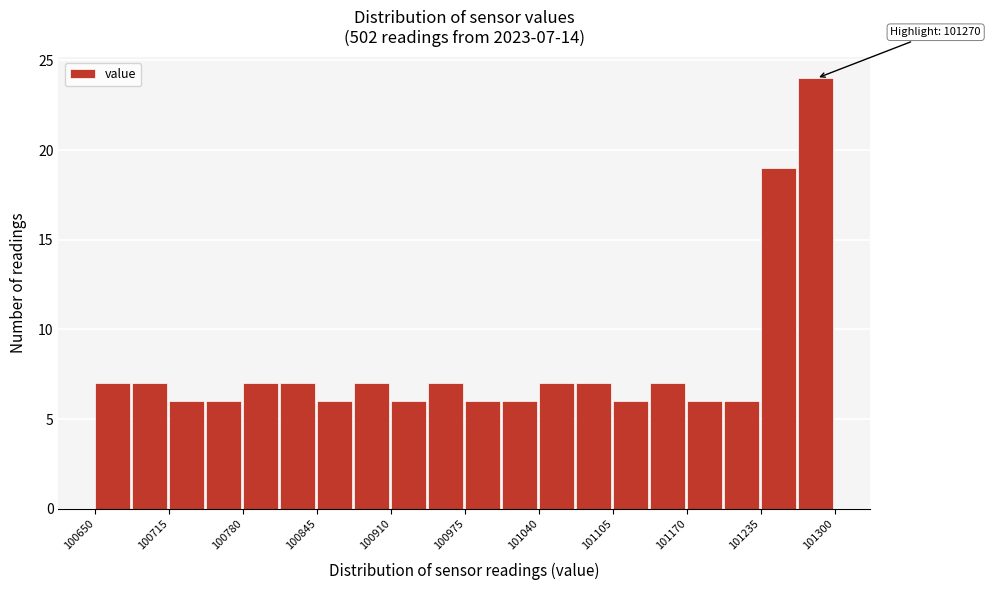

Around what value on the x-axis is the tallest bar? Give the approximate position of its centre, as read against the axis.

101280